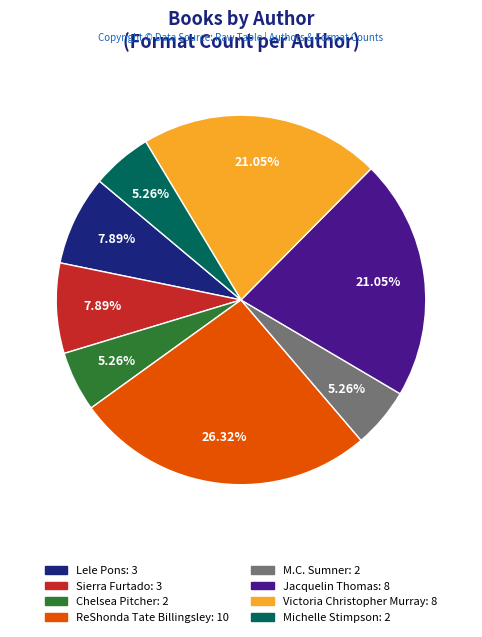

Between Michelle Stimpson and Jacquelin Thomas, which is larger?

Jacquelin Thomas